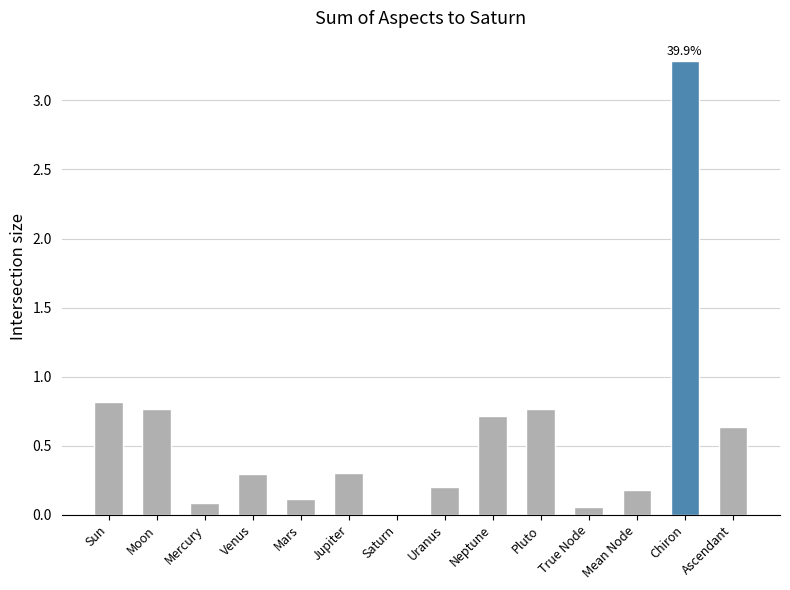

Is it true that the value at True Node is 0.1?

True